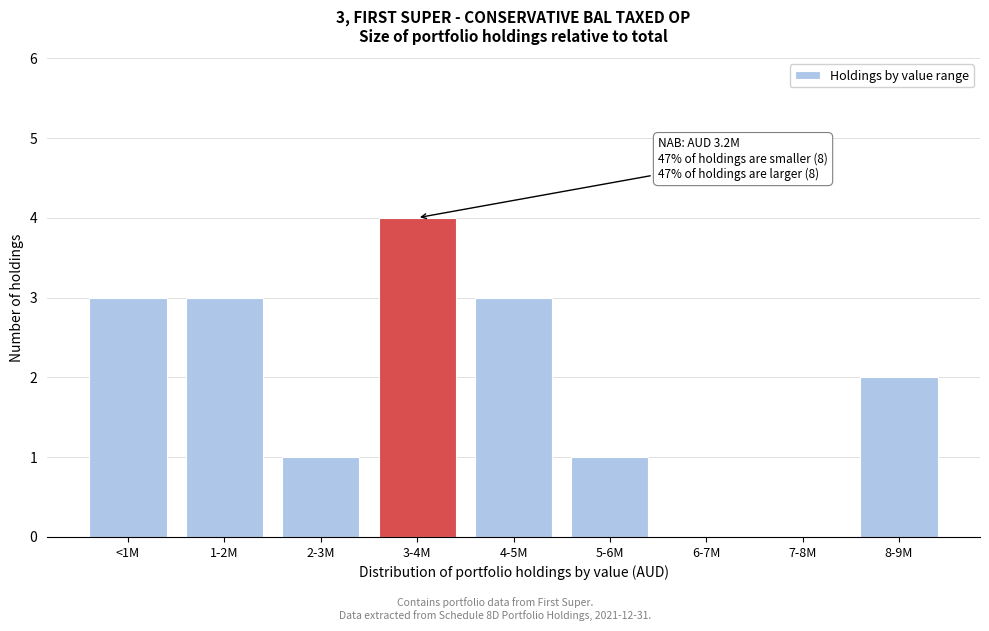

Reading left to right, transcribe all the data shown in this chart.

<1M=3	1-2M=3	2-3M=1	3-4M=4	4-5M=3	5-6M=1	6-7M=0	7-8M=0	8-9M=2